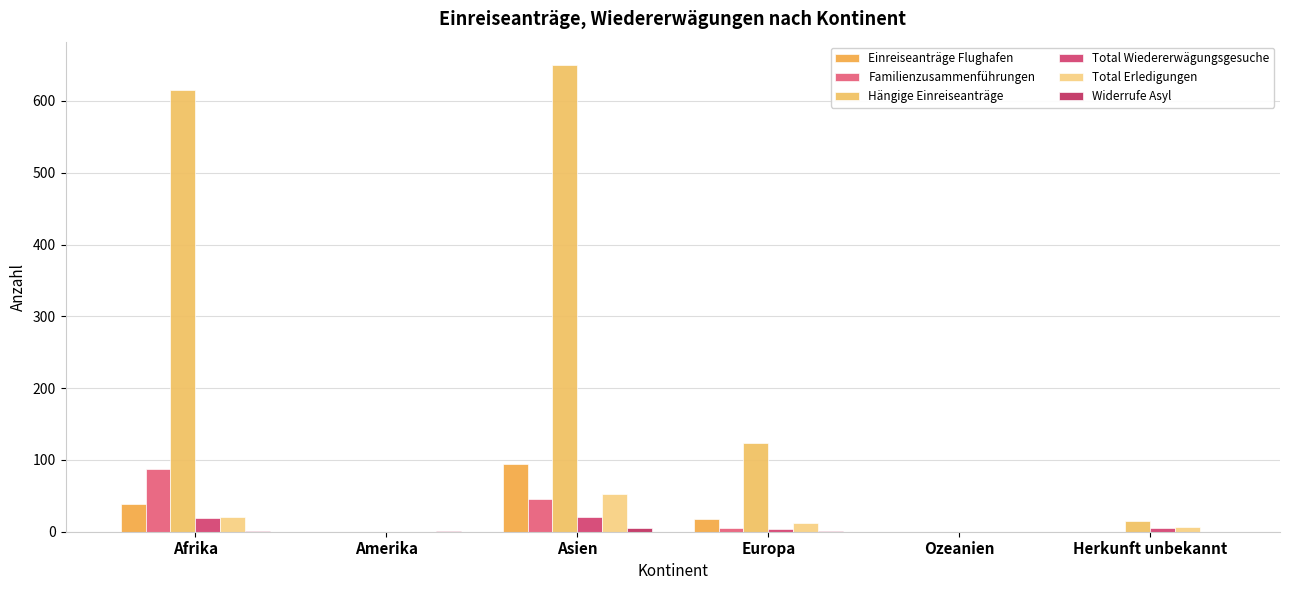

Does the chart contain stacked bars?

No